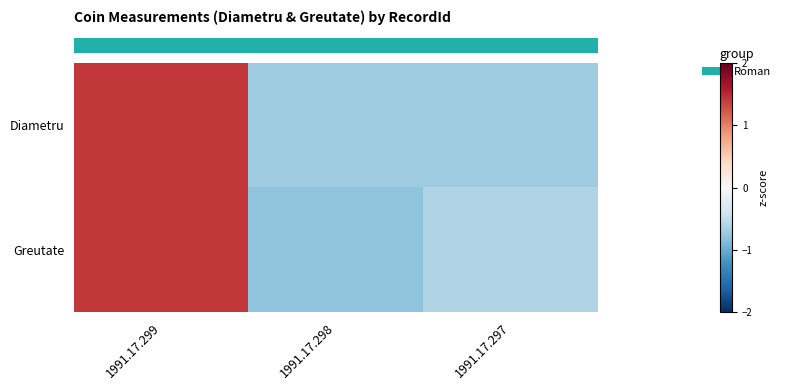

What is the difference between the highest and lowest values at 1991.17.297?

0.1